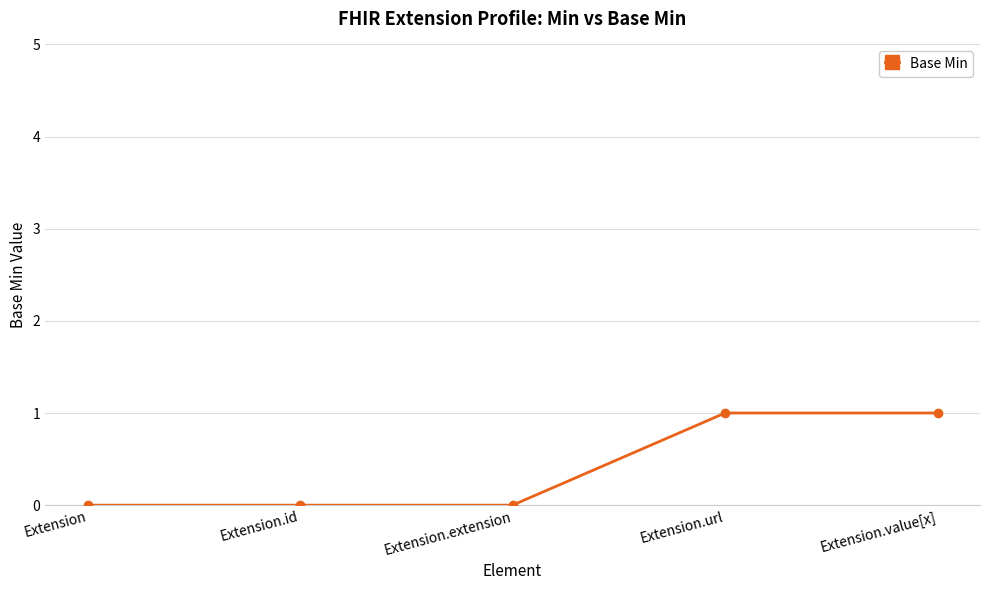

What position from the left is Extension?

1